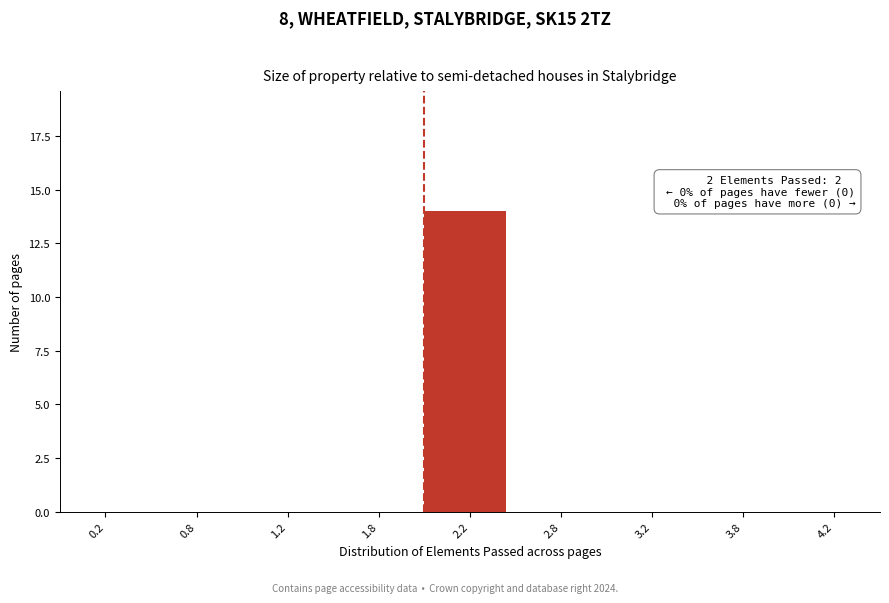

Reading right to left, list all the values displayed in this chart.

4.2=0	3.8=0	3.2=0	2.8=0	2.2=14	1.8=0	1.2=0	0.8=0	0.2=0